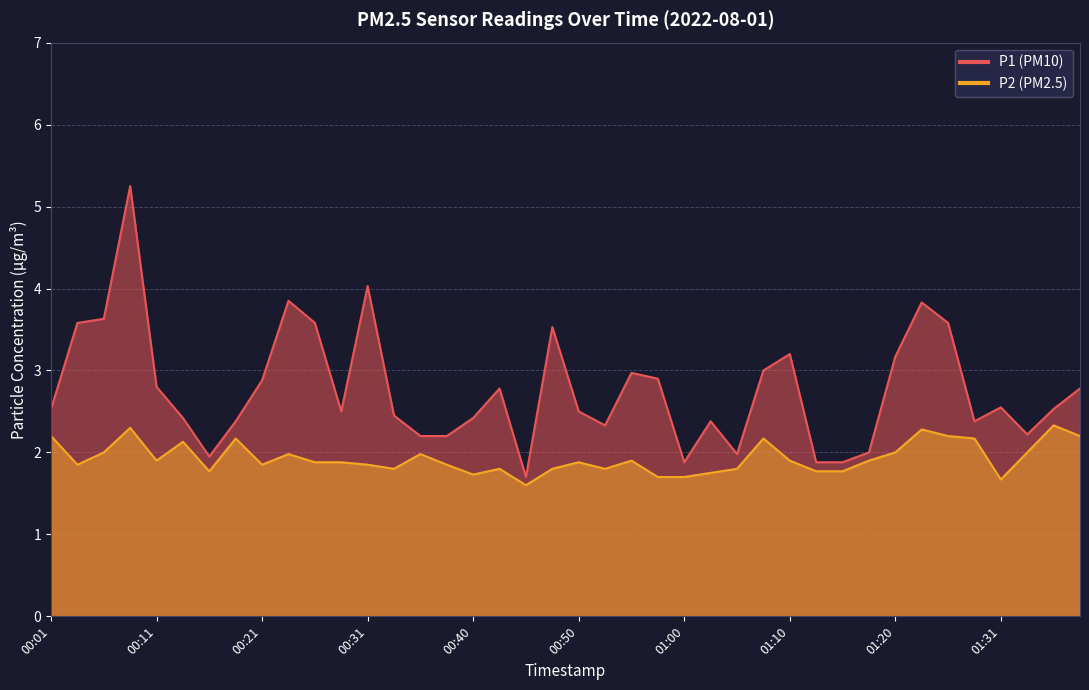

What is the label of the 22nd point from the right?

00:45